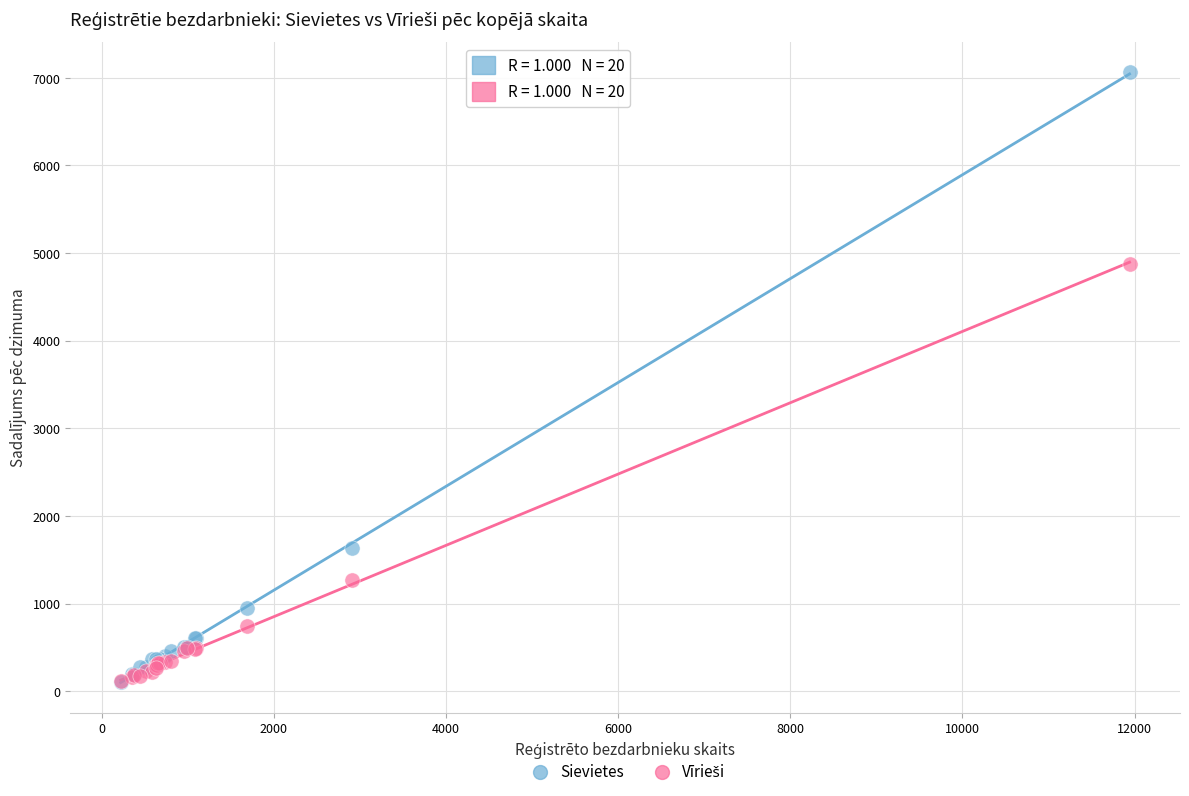

In the Sievietes series, what Y value is closest to 3585?

1639